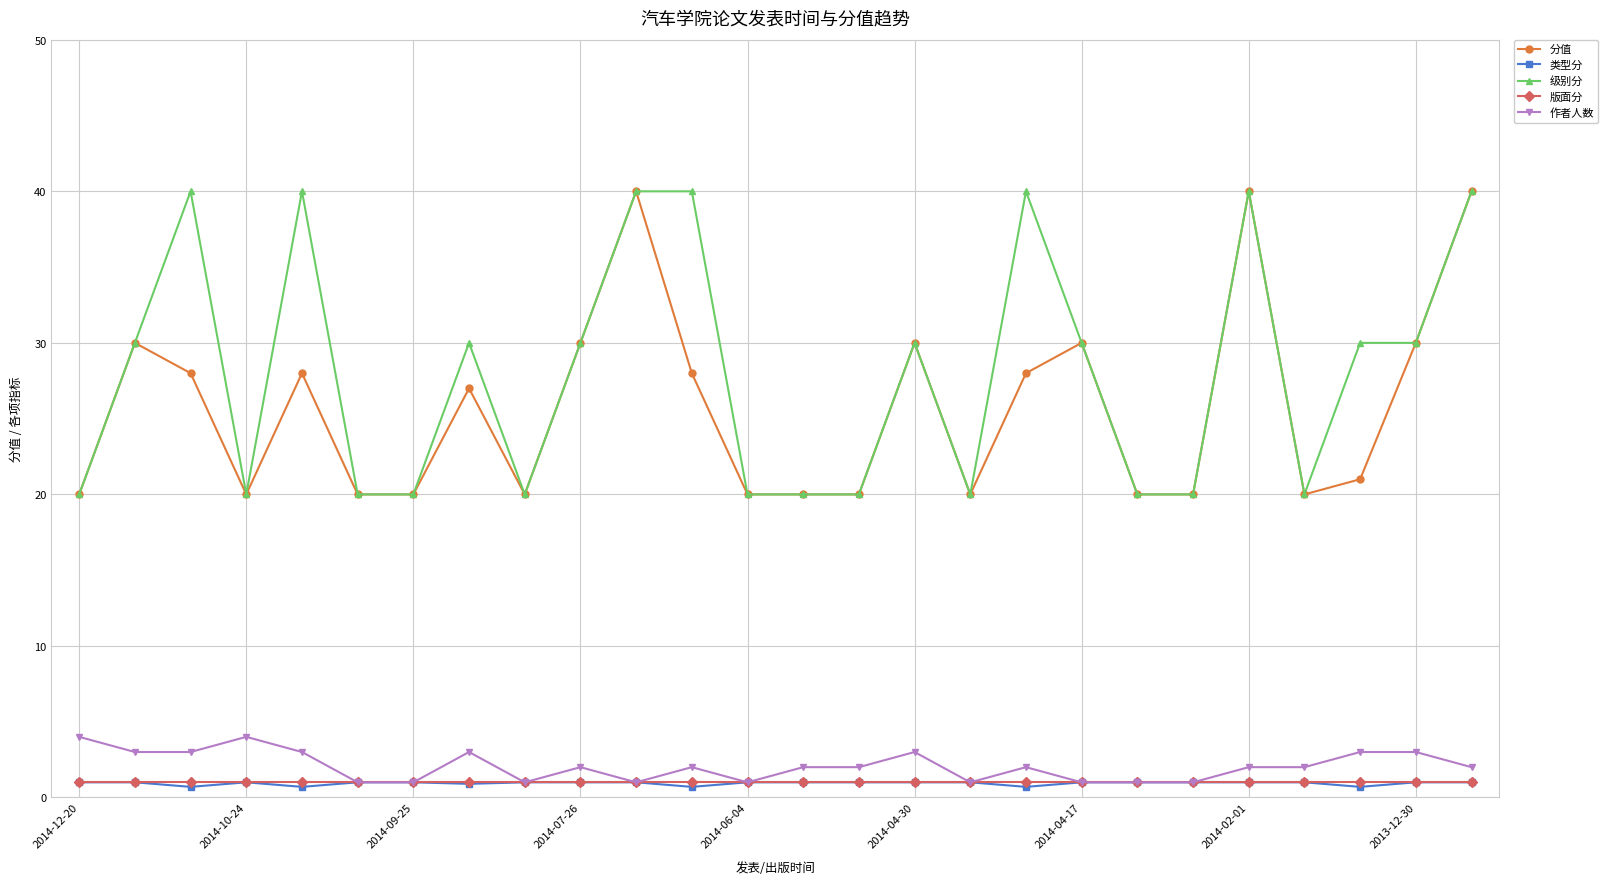

Which series has the largest total across all categories?

级别分